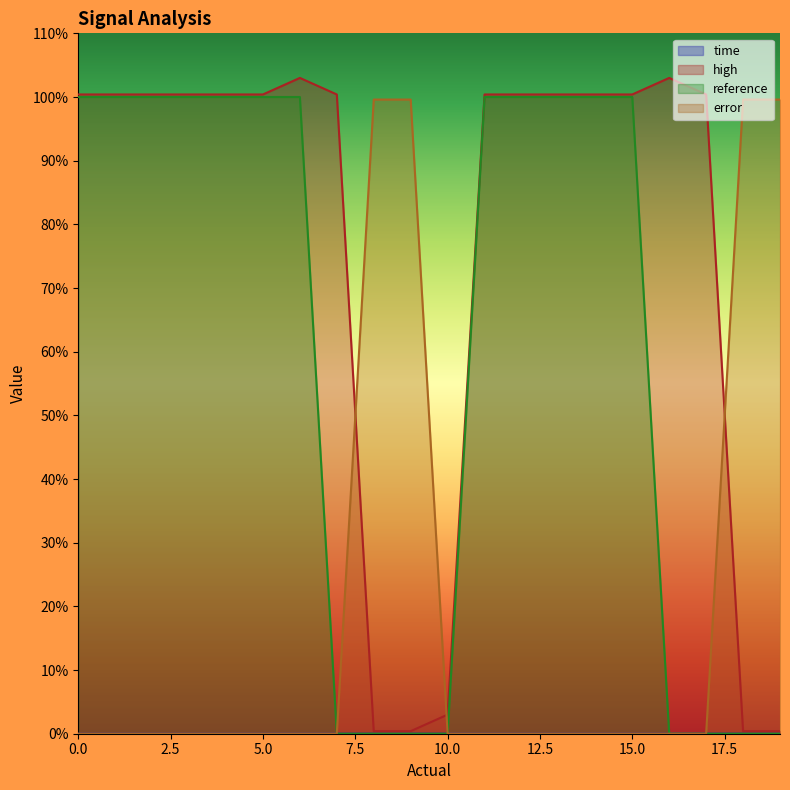

What is the spread (max minus min) of values at 15.0?

100.4